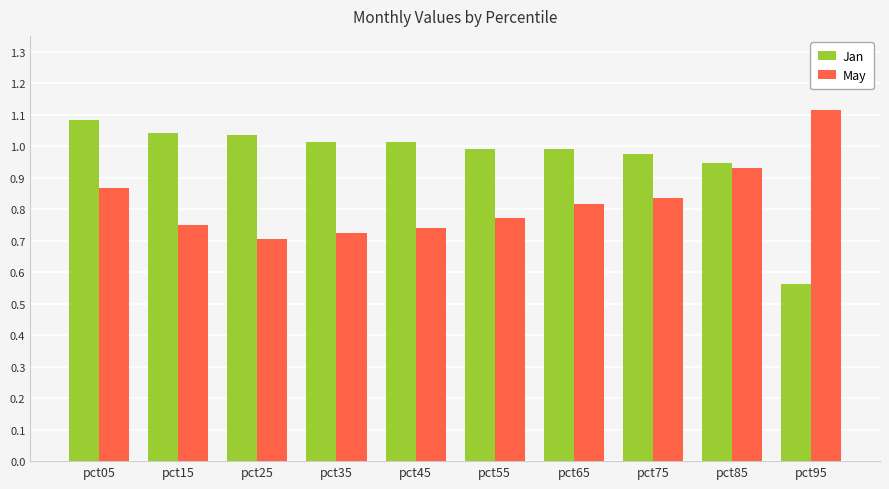

At which label does Jan reach its peak?

pct05